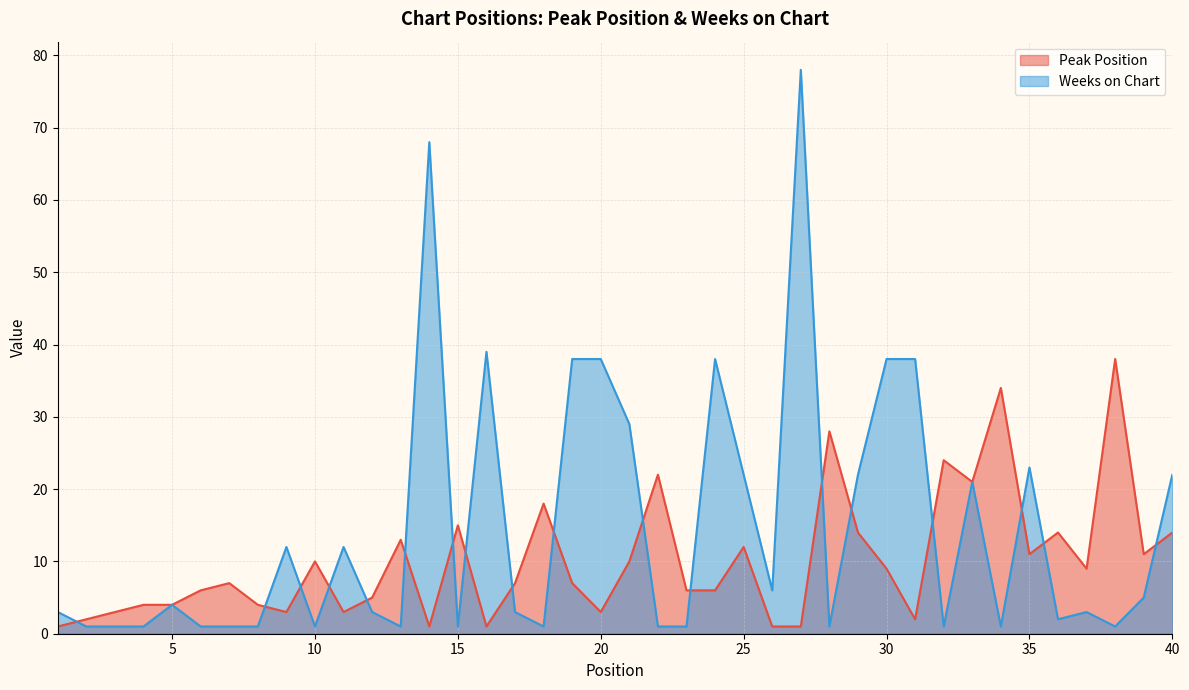

True or false: Peak Position has more than 0 points higher than both neighbors.

True